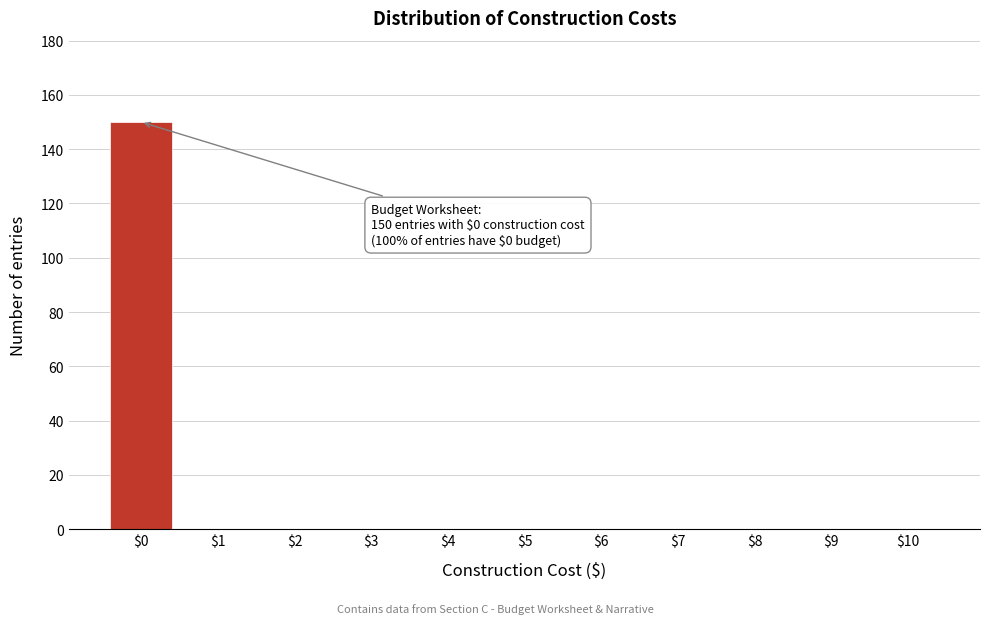

The chart shows a value of 0 at $8. True or false?

True